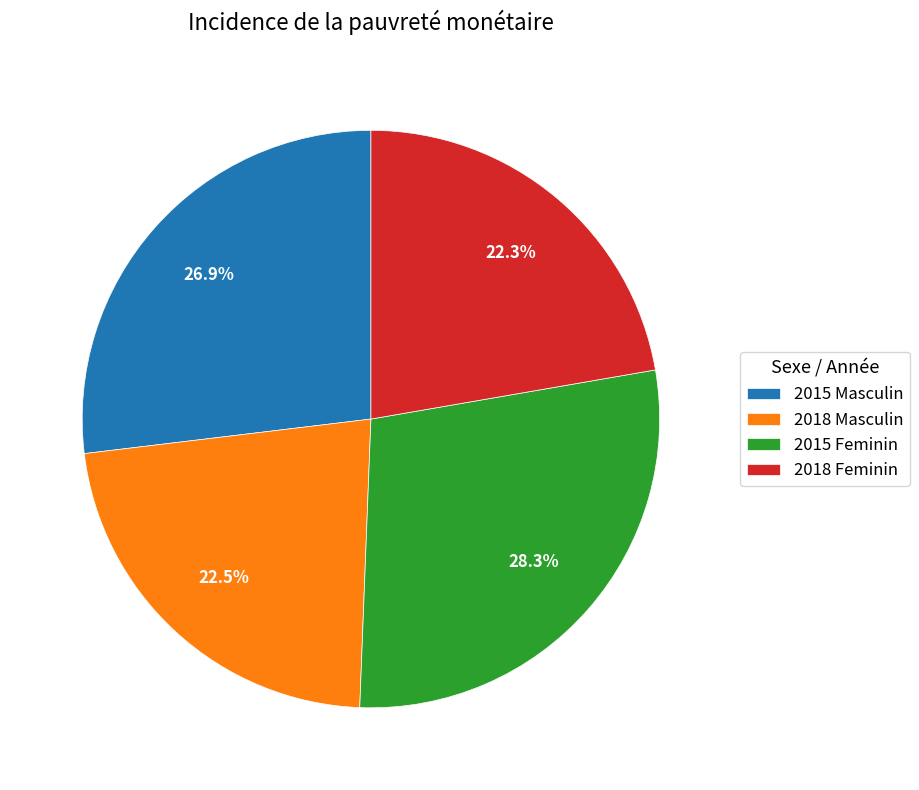

Which has a higher value, 2015 Masculin or 2018 Masculin?

2015 Masculin